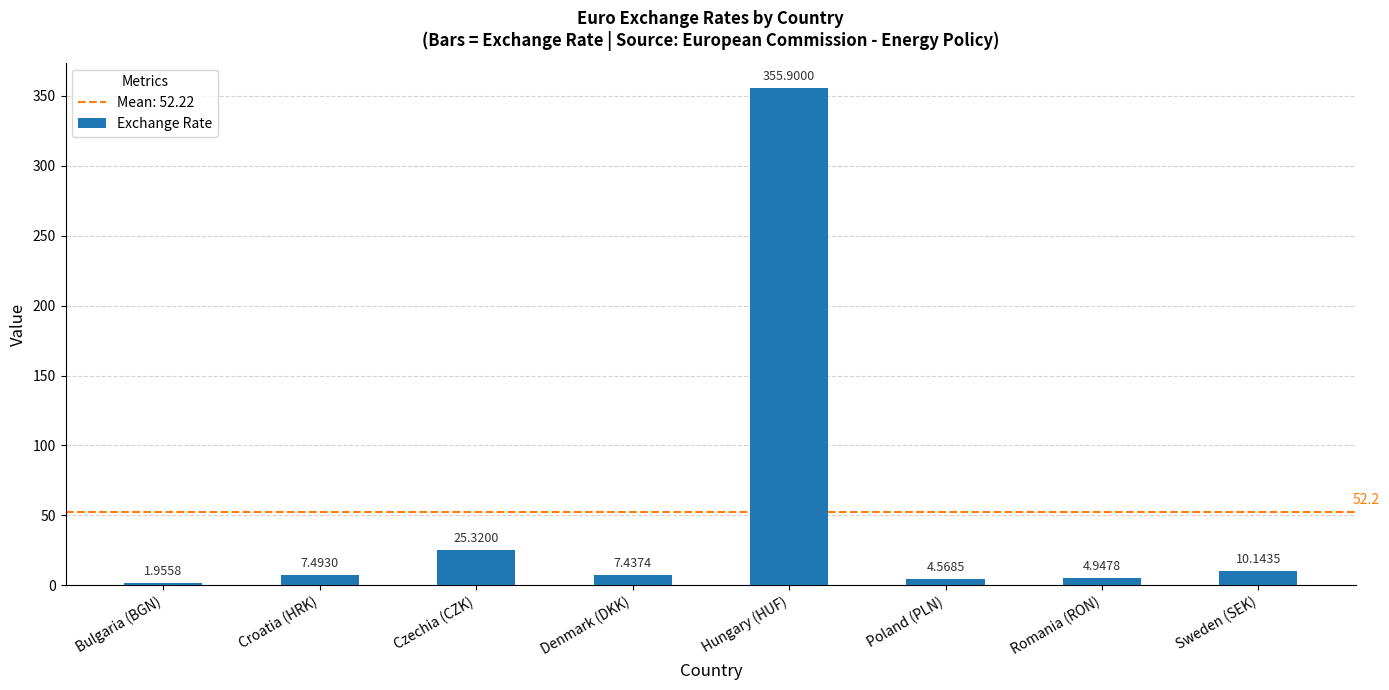

What is the greatest value displayed?

355.9